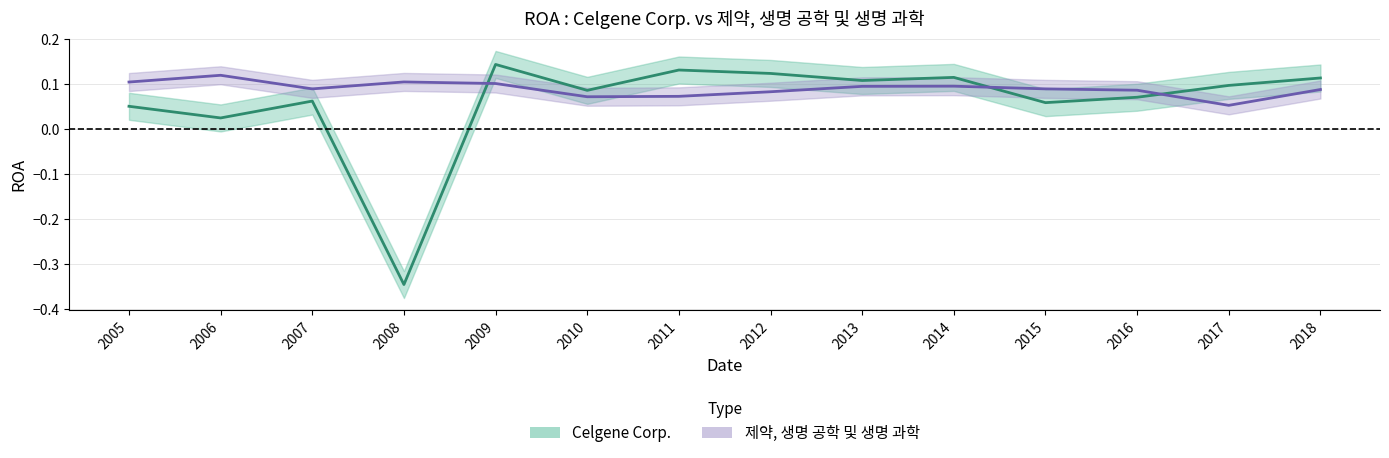

At which category does the chart reach its minimum across all series?

2008